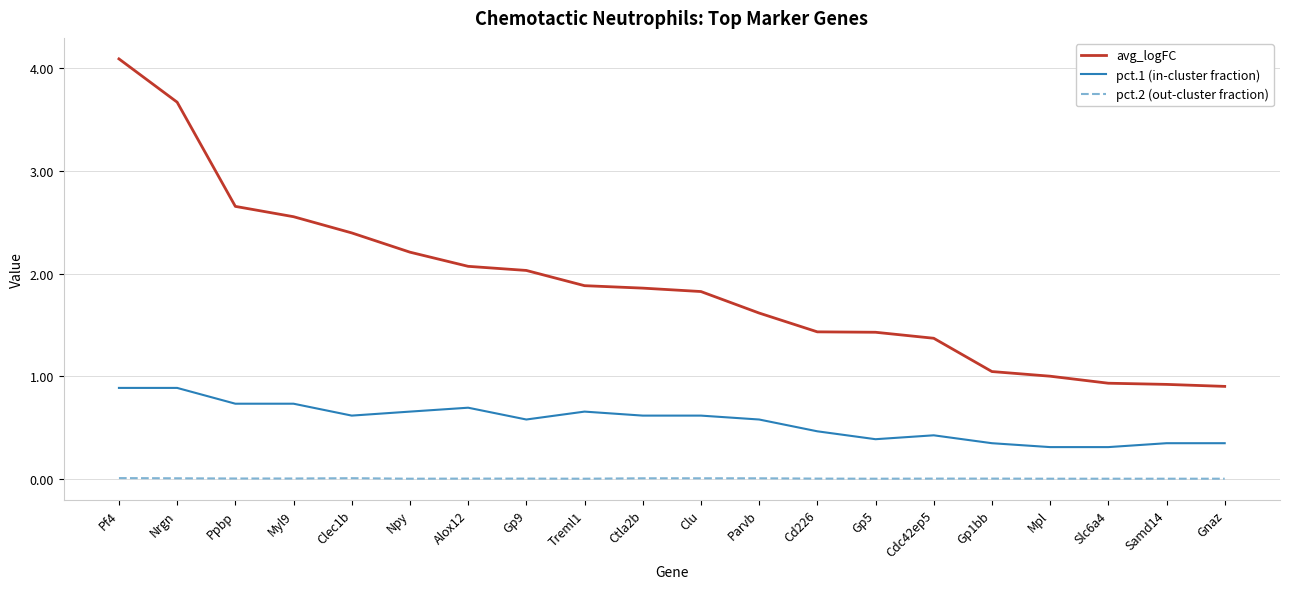

Which series changed the most between Clec1b and Clu?

avg_logFC